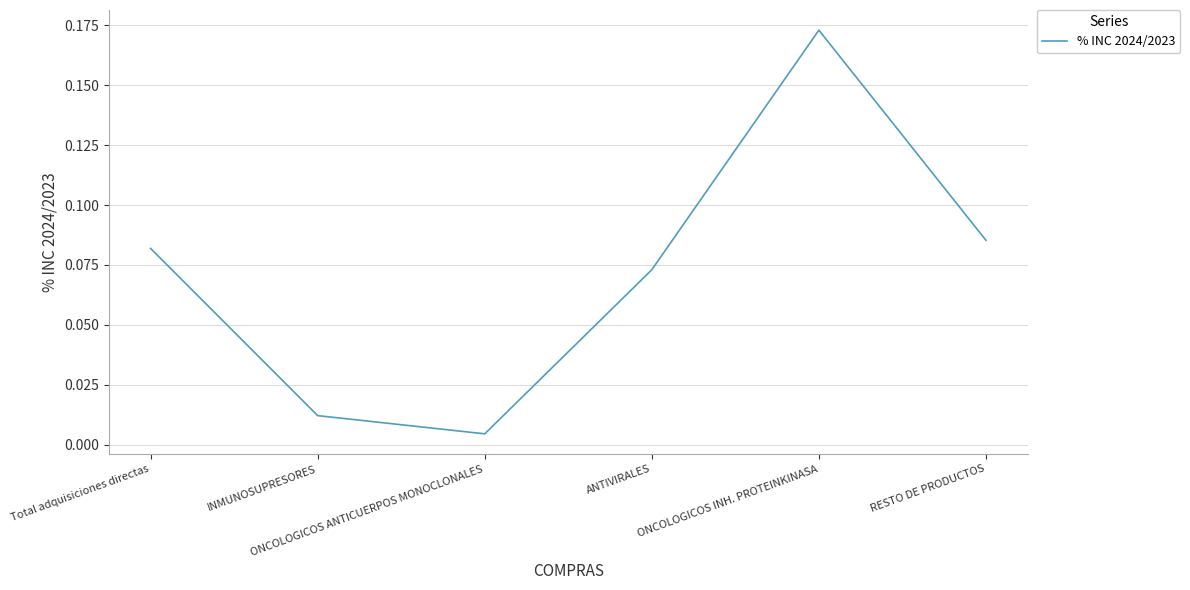

What is the sum of all values?

0.4